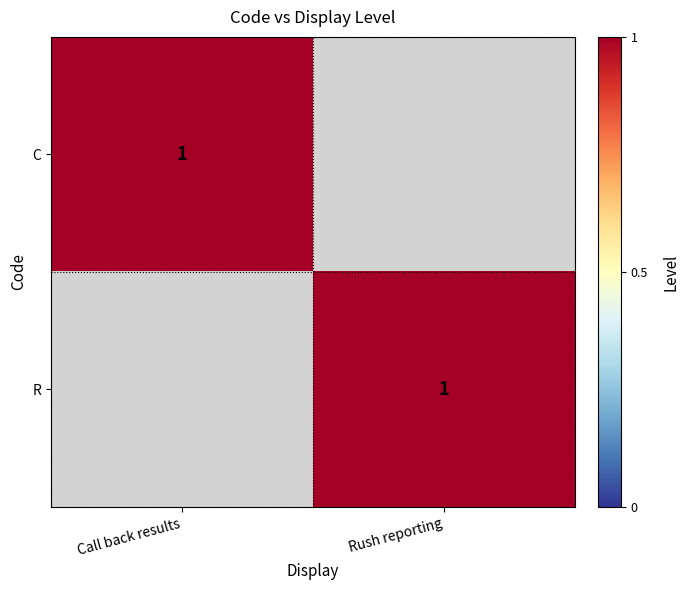

Count the number of data series in this chart.

2